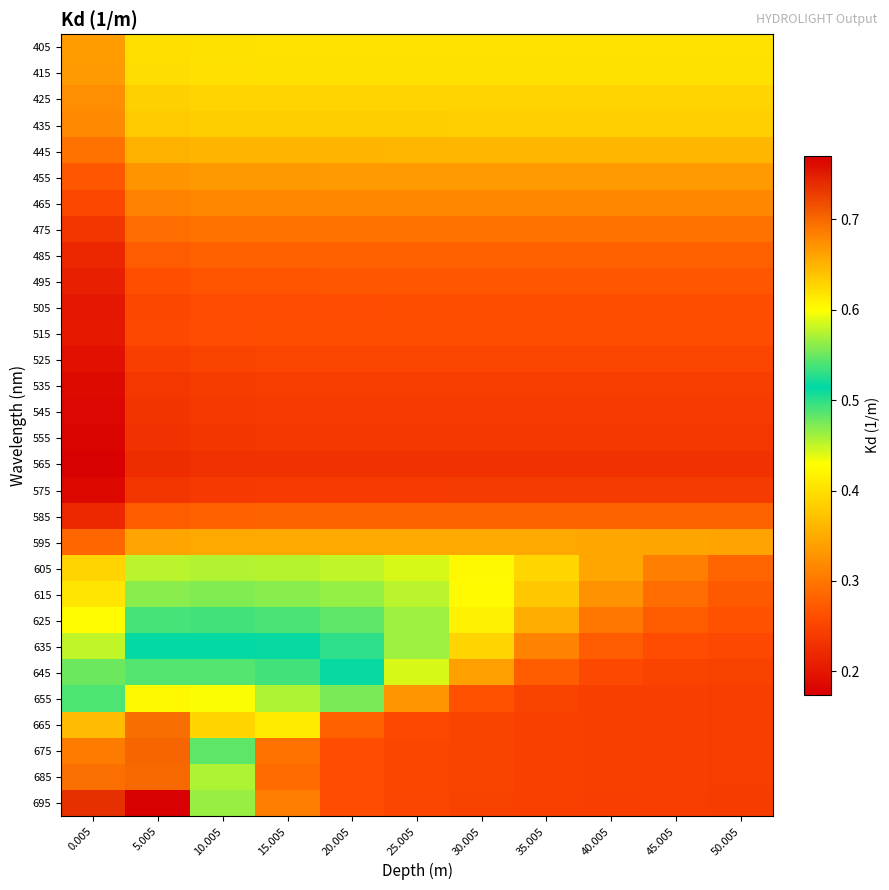

What is the total value across all series at 50.005?

8.6